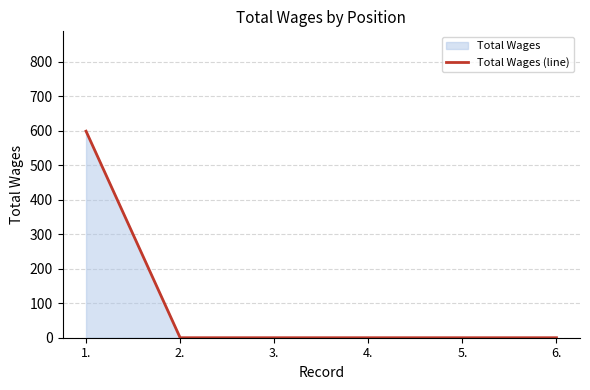

What is the difference between the maximum and minimum values?

599